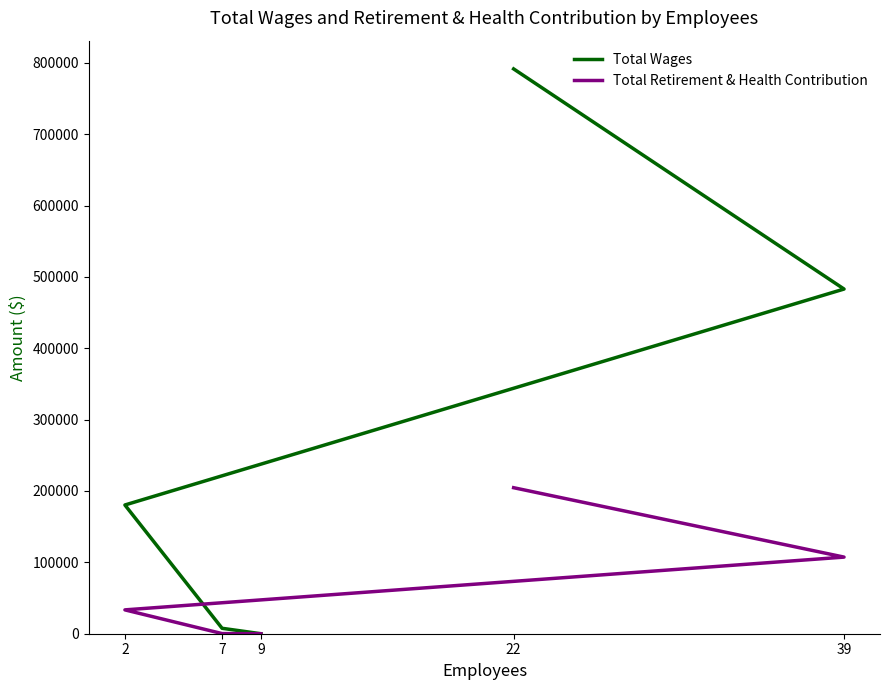

What is the average value of the Total Wages series?

292484